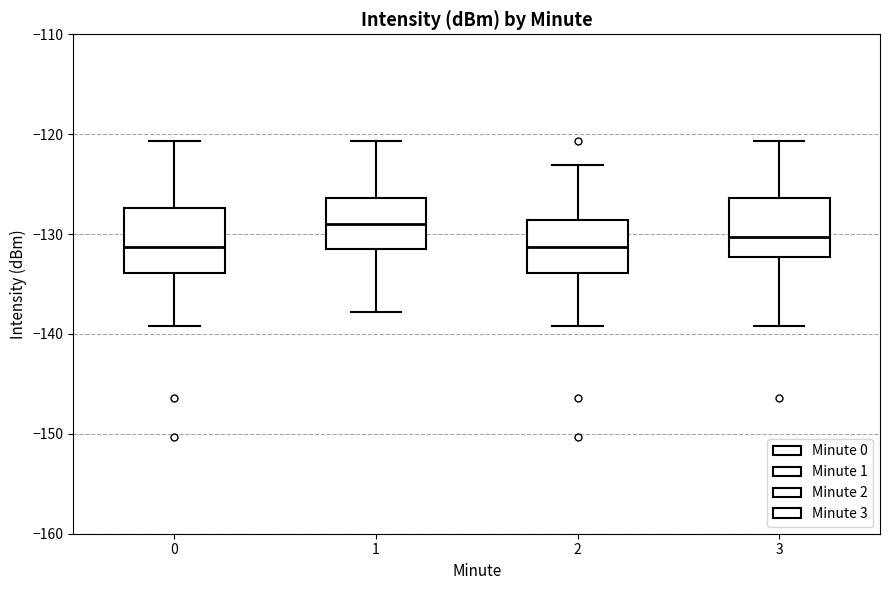

Where is the upper edge of the box at x = 0 on the y-axis? The values are not printed on the chart, so give them approximately, as read against the axis.

-127